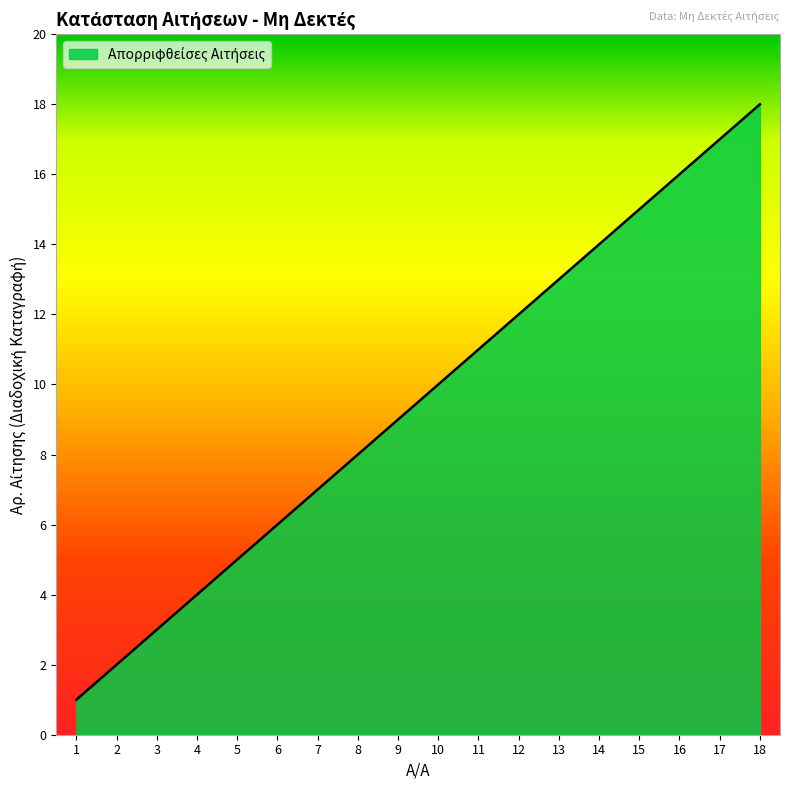

Rank the categories by value from lowest to highest.

1, 2, 3, 4, 5, 6, 7, 8, 9, 10, 11, 12, 13, 14, 15, 16, 17, 18